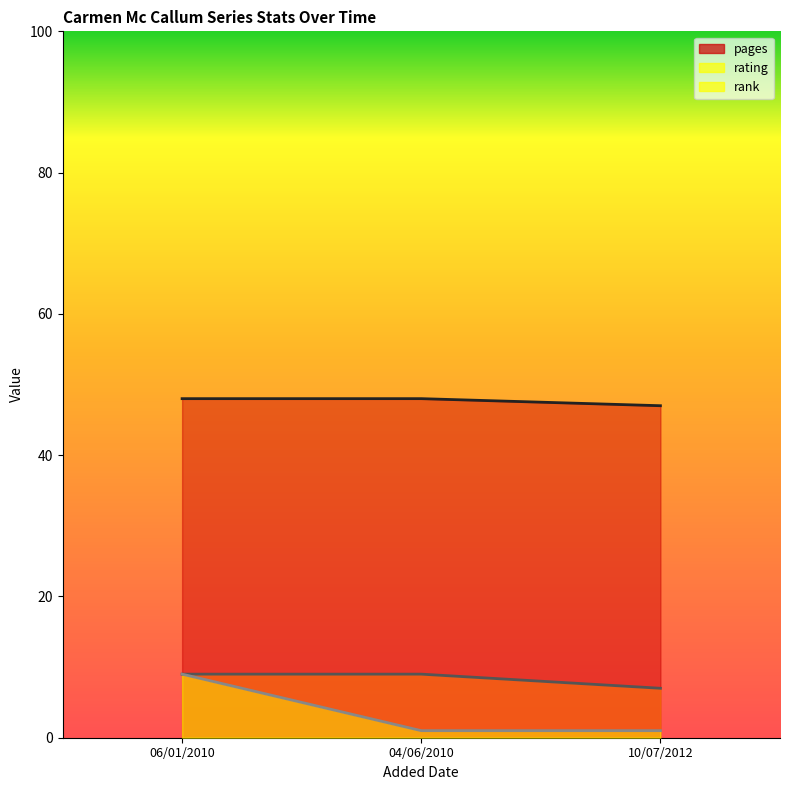

Which series has the widest spread of values?

rank